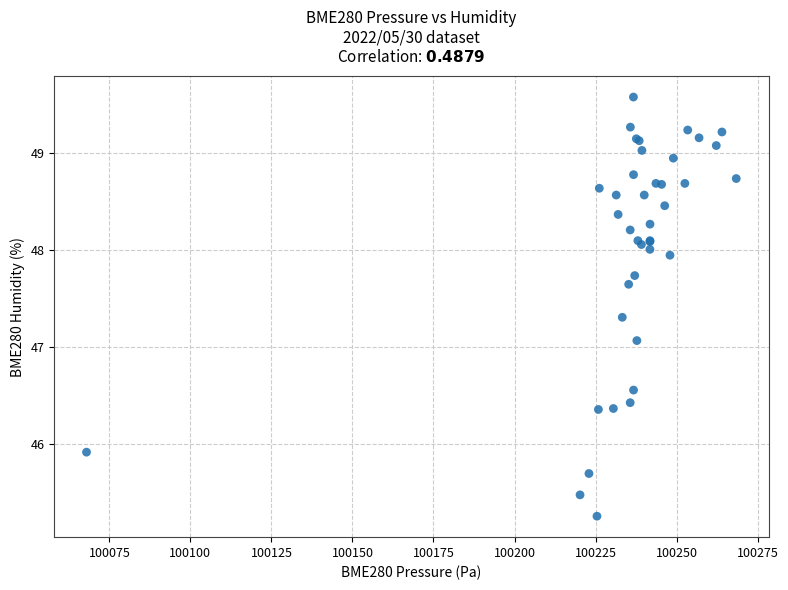

What Y value in the scatter plot is closest to 47?

47.1